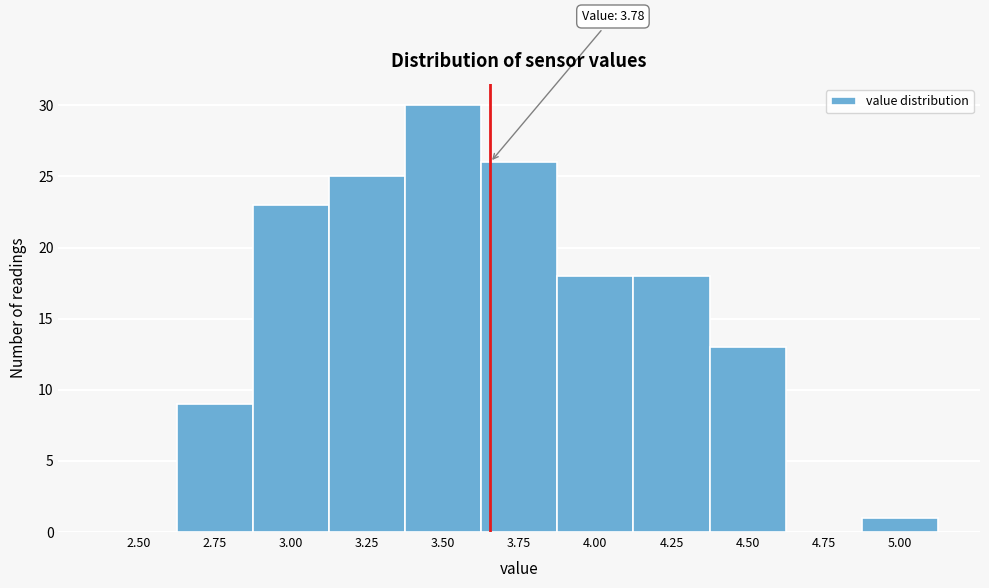

Reading left to right, extract all data points from this chart.

2.50=0	2.75=9	3.00=23	3.25=25	3.50=30	3.75=26	4.00=18	4.25=18	4.50=13	4.75=0	5.00=1